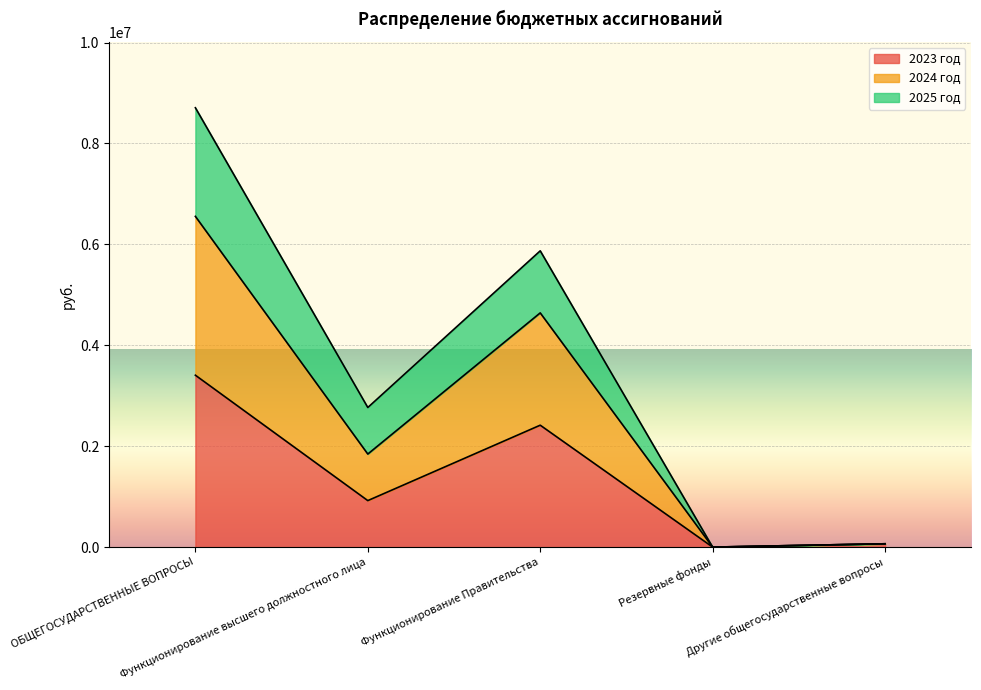

At which label does 2025 год first exceed 2767653?

ОБЩЕГОСУДАРСТВЕННЫЕ ВОПРОСЫ